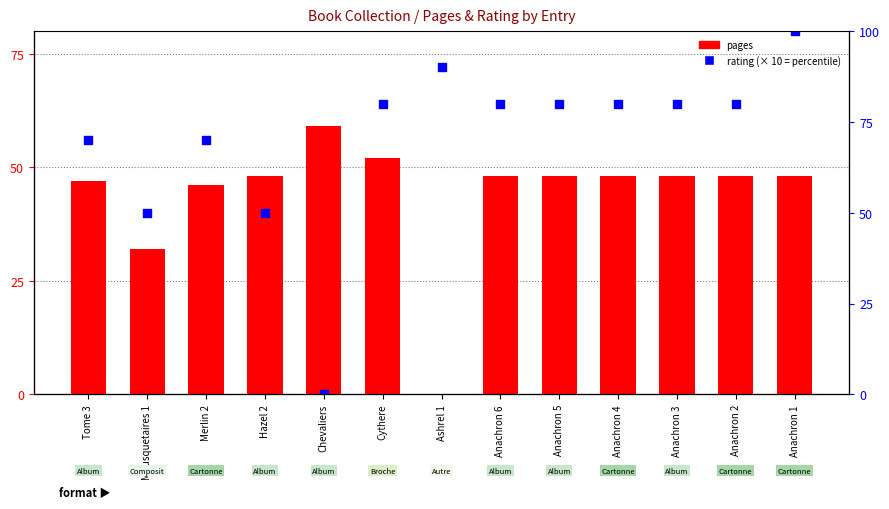

Is the value of pages at Anachron 4 greater than the value of rating at Anachron 4?

Yes